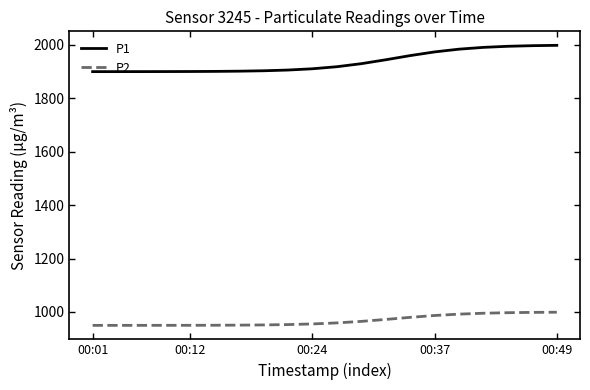

Which series has the largest range (max minus min)?

P1